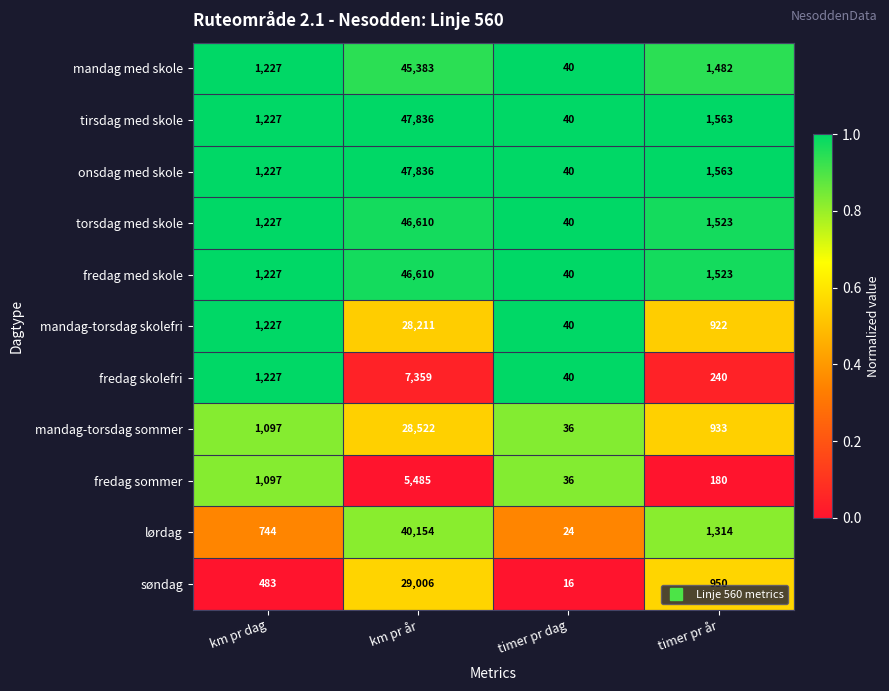

What is the difference between the lørdag values at timer pr dag and timer pr år?

1290